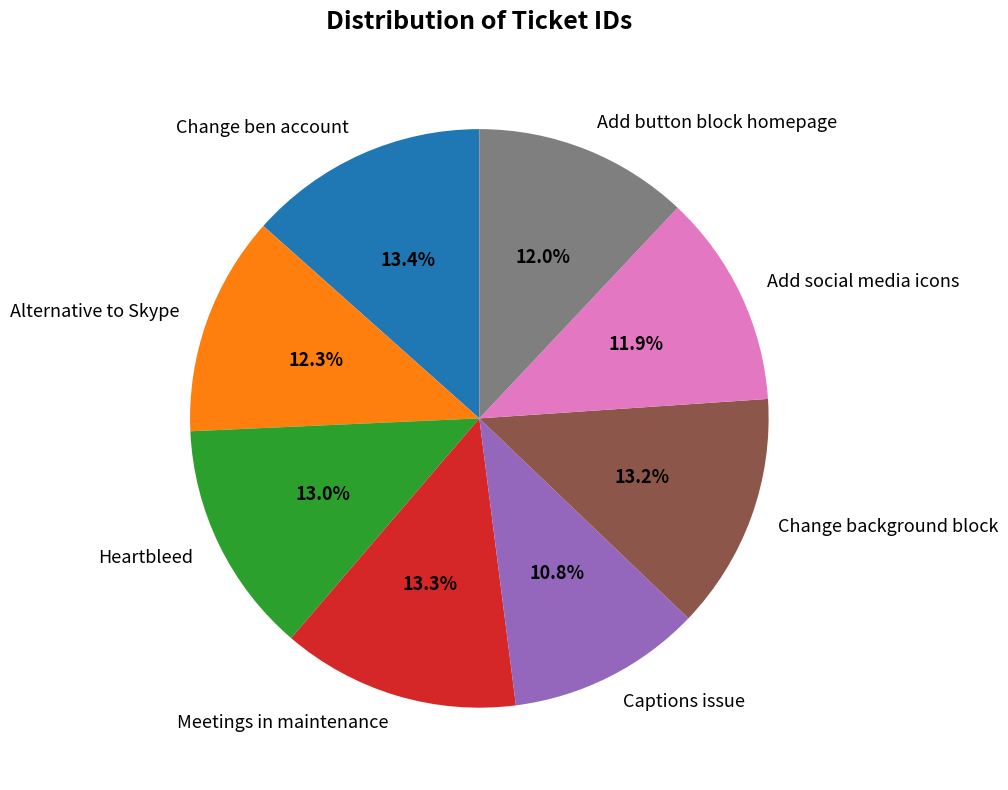

Approximately how many times larger is the value at Add social media icons compared to Change ben account?

0.9